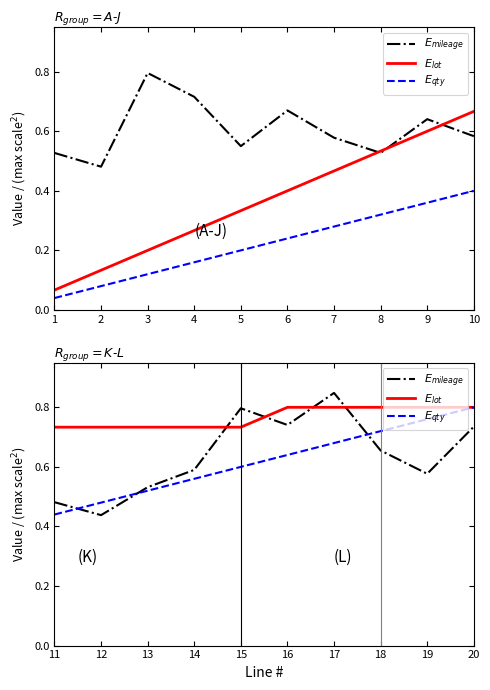

What is the difference between the second highest and second lowest values in the $E_{qty}$ series?

0.3